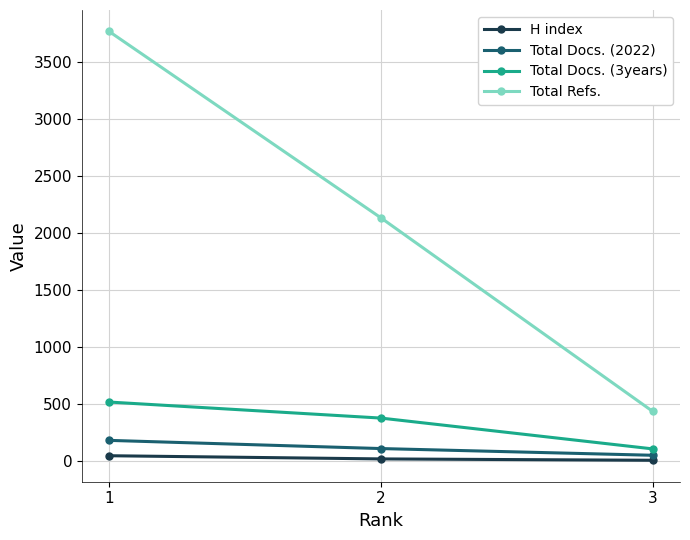

Does the chart have visible grid lines?

Yes